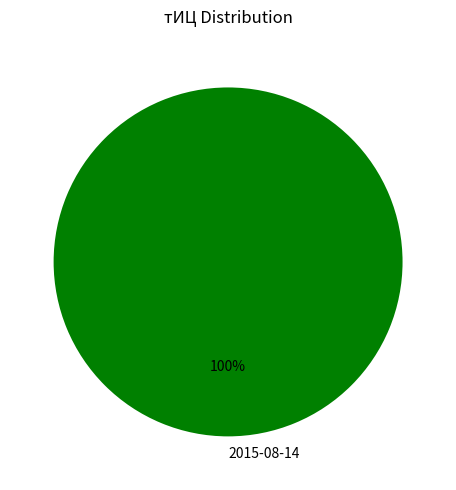

To the nearest percent, what portion does 2015-08-14 represent?

100%